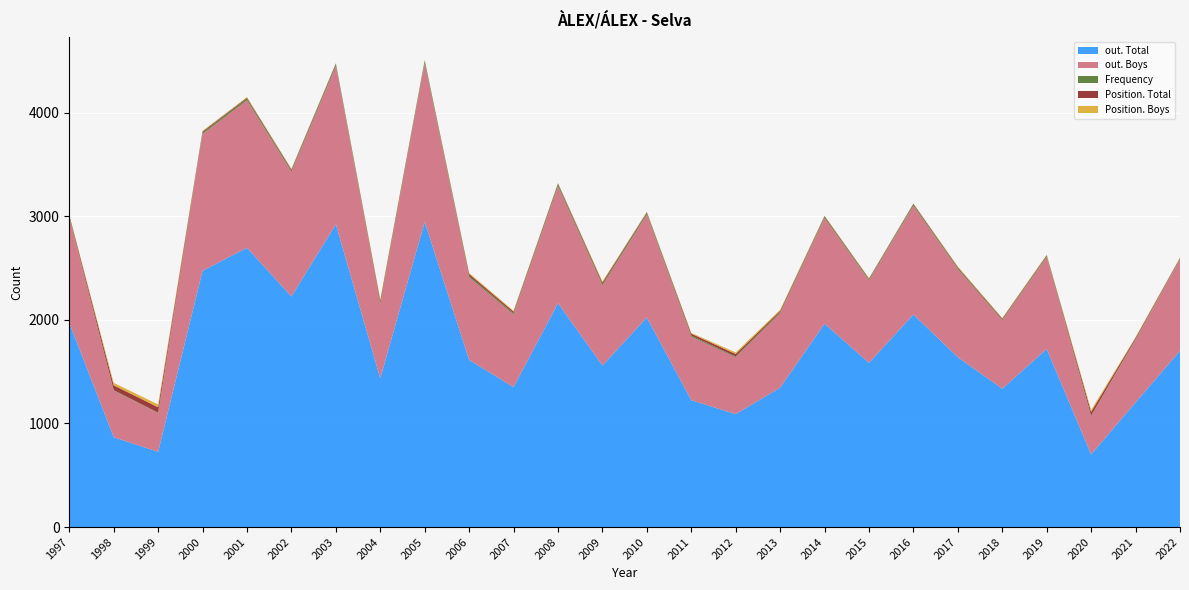

Reading right to left, transcribe all the data shown in this chart.

out. Total: 1700	1203	701	1719	1335	1639	2051	1585	1963	1345	1090	1224	2022	1559	2161	1350	1613	2945	1436	2922	2225	2695	2473	726	867	1971
out. Boys: 884	604	370	888	659	849	1051	795	1019	718	548	613	994	771	1129	702	796	1532	715	1526	1202	1423	1320	374	450	1016
Frequency: 11	8	5	12	9	12	16	12	15	11	9	11	18	14	22	12	14	24	11	22	16	18	16	4	5	11
Position. Total: 3	12	35	5	9	8	3	6	5	13	23	18	5	17	5	15	19	3	23	4	9	8	9	52	46	12
Position. Boys: 3	6	19	4	5	6	2	3	3	10	15	8	3	9	2	8	10	2	13	2	4	5	5	27	23	5